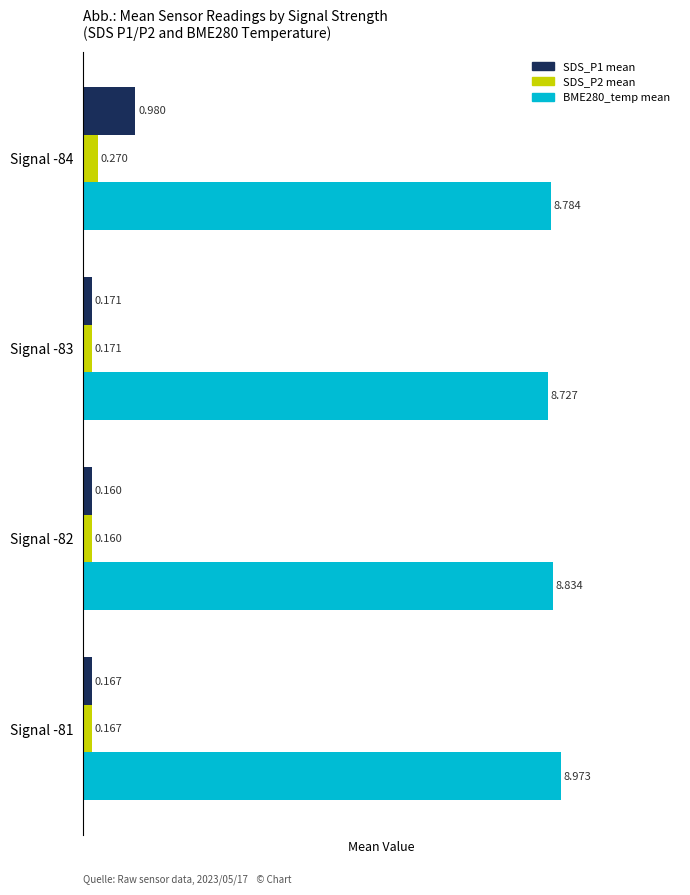

What are all the series names shown in the legend?

SDS_P1 mean, SDS_P2 mean, BME280_temp mean